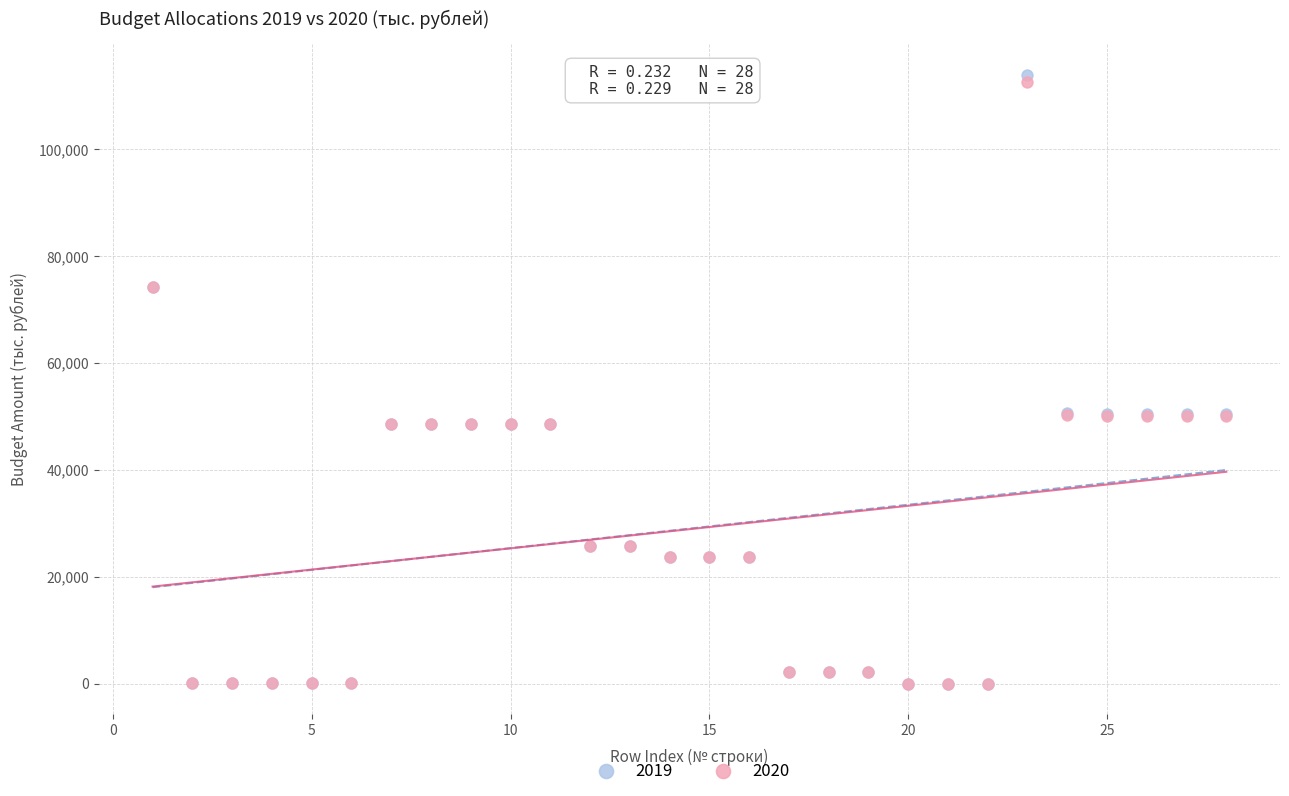

Which series contains the highest Y value?

2019